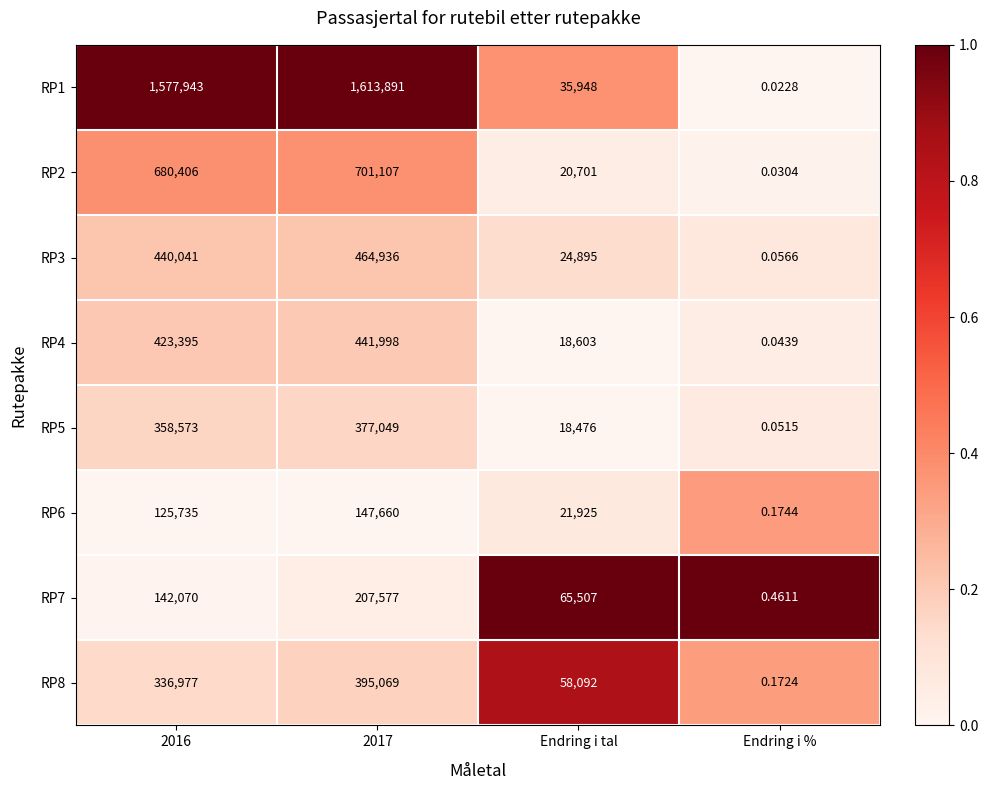

At which label is RP8 closest to 197534?

Endring i tal